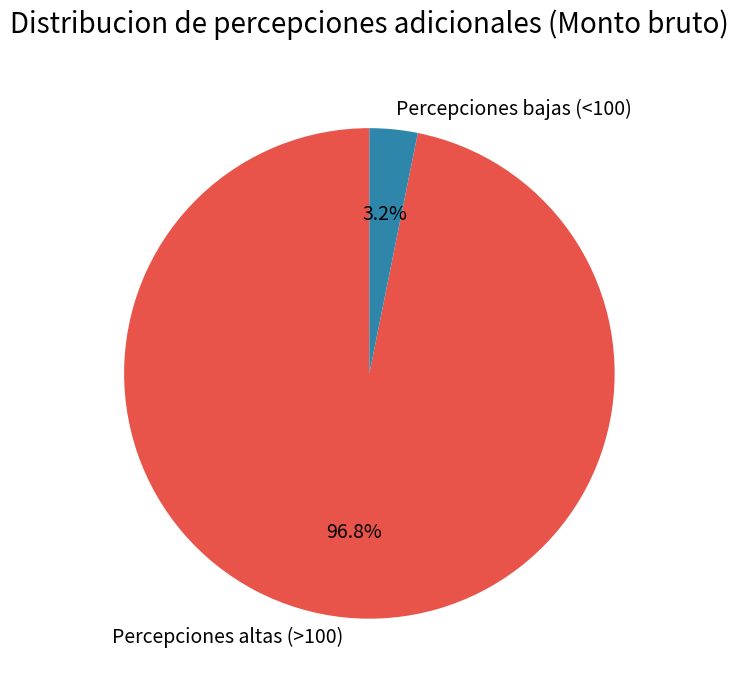

Which has a higher value, Percepciones bajas (<100) or Percepciones altas (>100)?

Percepciones altas (>100)